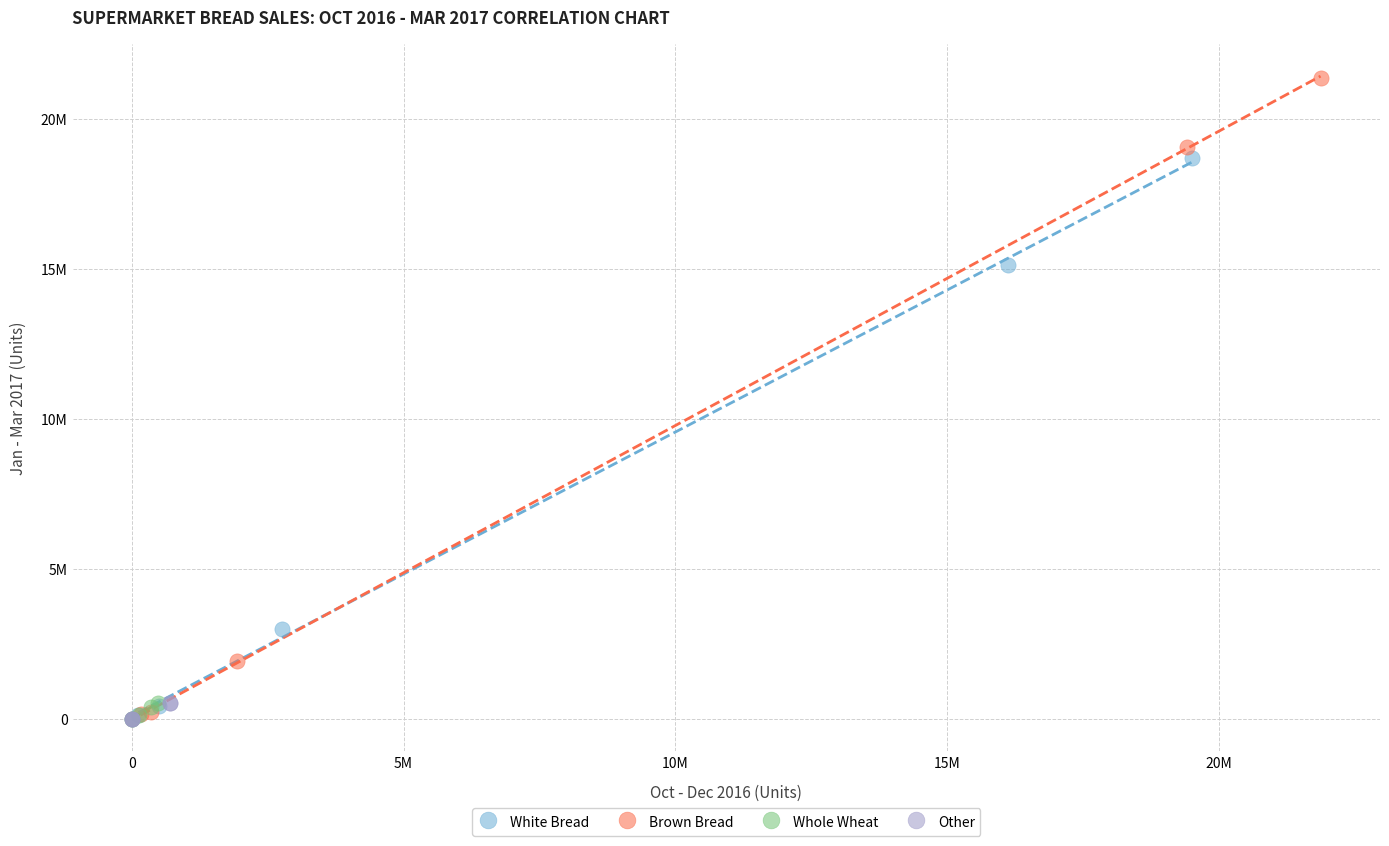

Which series contains the highest Y value?

Brown Bread